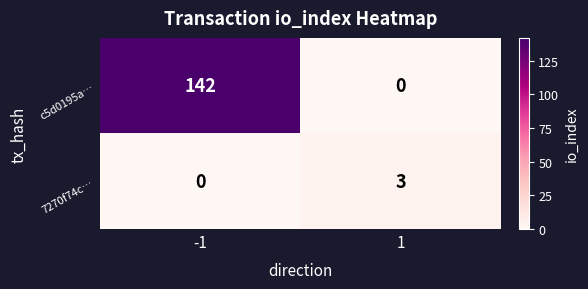

At which category is the sum across all series the highest?

-1